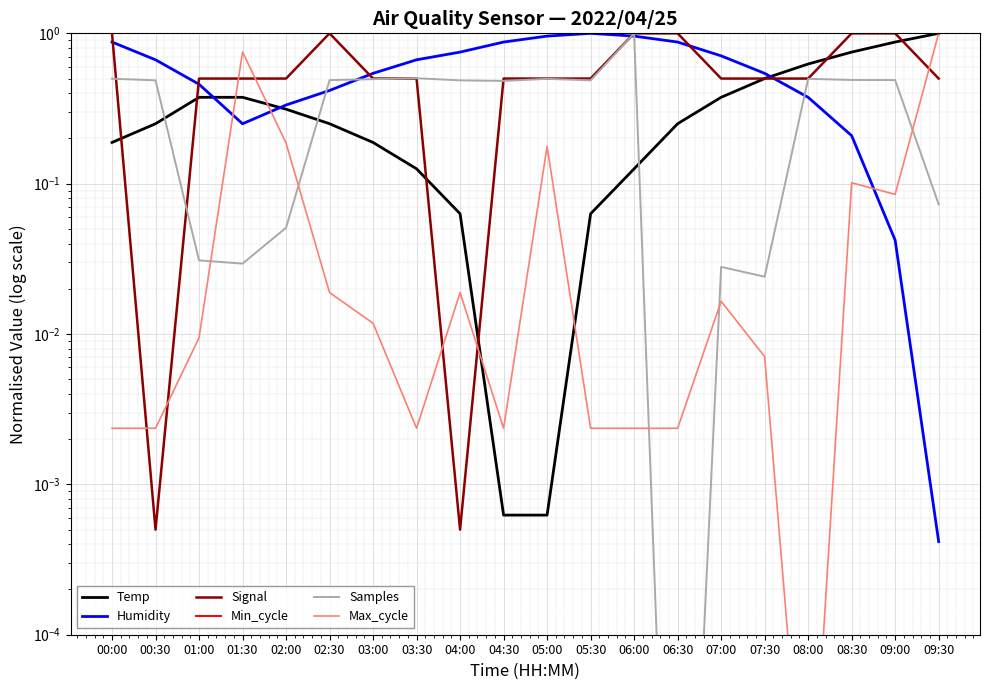

In Max_cycle, how many points are higher than both neighbors (excluding endpoints)?

5